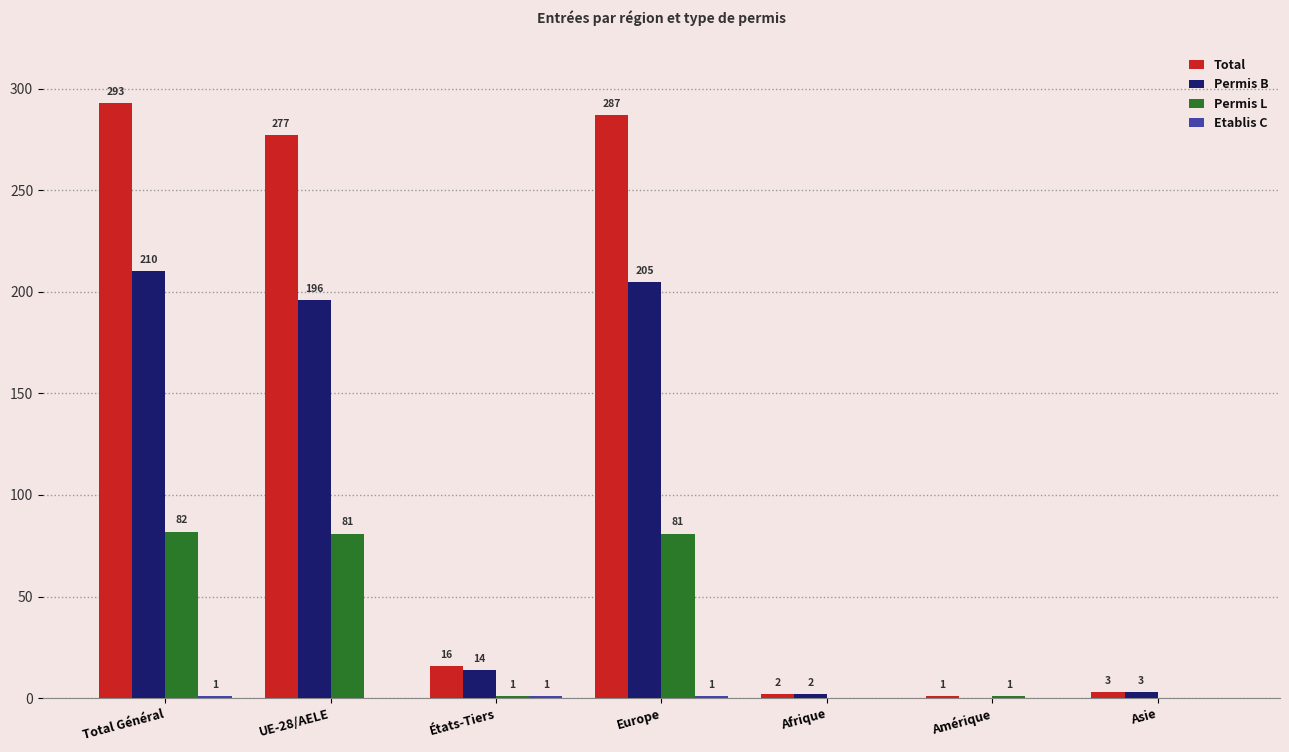

Where does the Permis L series first go above 1?

Total Général